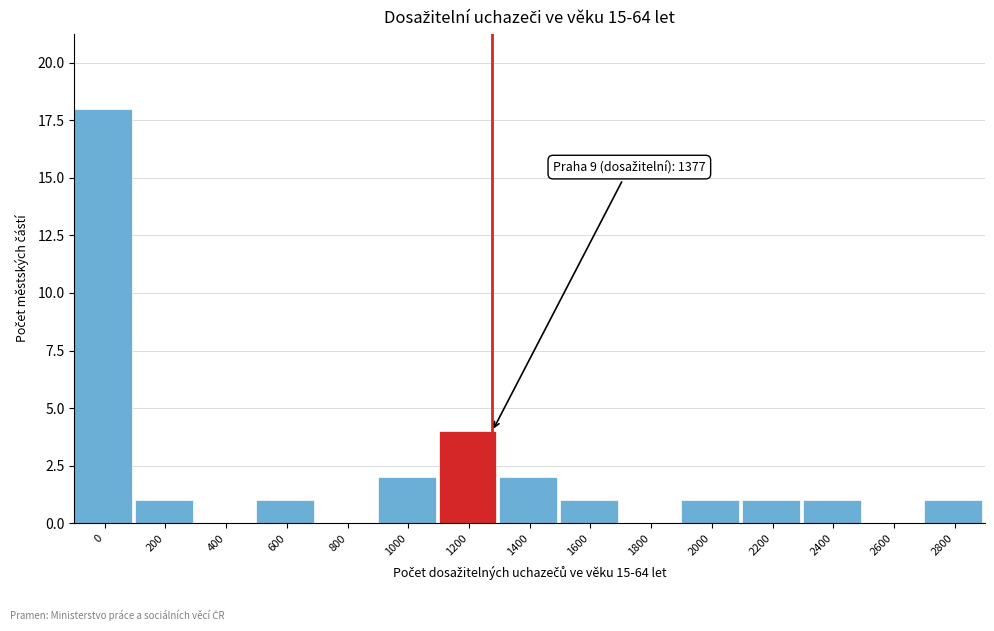

Reading left to right, what are all the values shown in this chart?

0=18	200=1	400=0	600=1	800=0	1000=2	1200=4	1400=2	1600=1	1800=0	2000=1	2200=1	2400=1	2600=0	2800=1